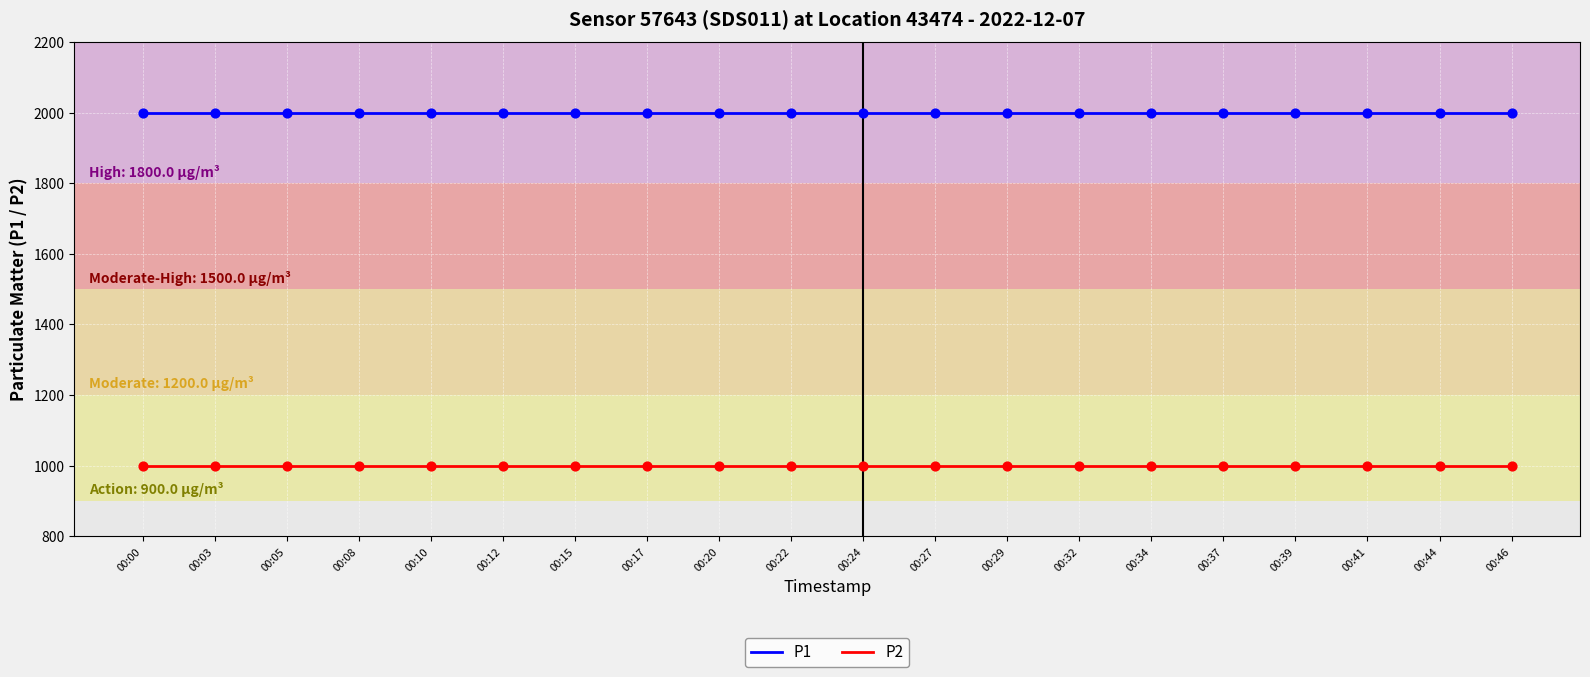

At how many categories does at least one series exceed 1359?

20